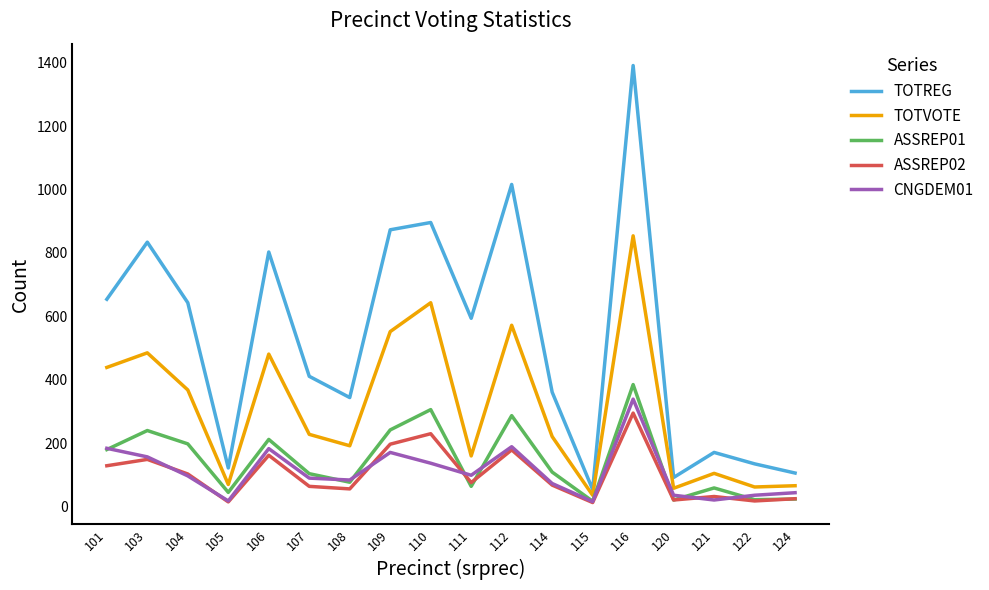

True or false: ASSREP01 and TOTREG intersect in this chart.

False